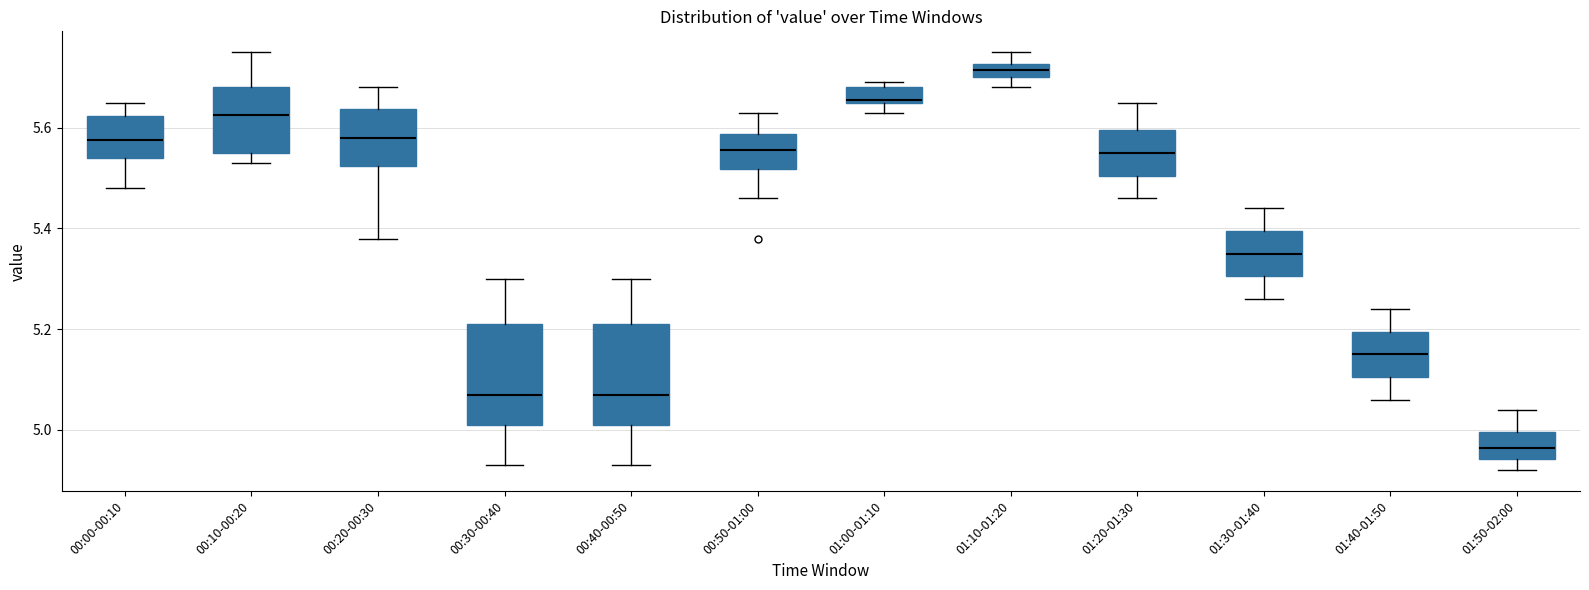

Which box's median line is the lowest?

01:50-02:00